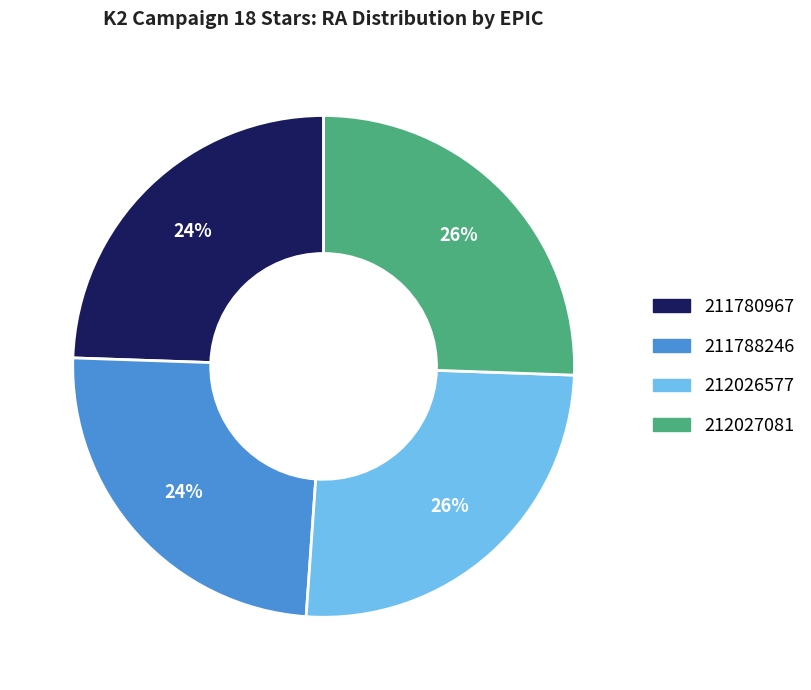

Which has a higher value, 211780967 or 212026577?

212026577